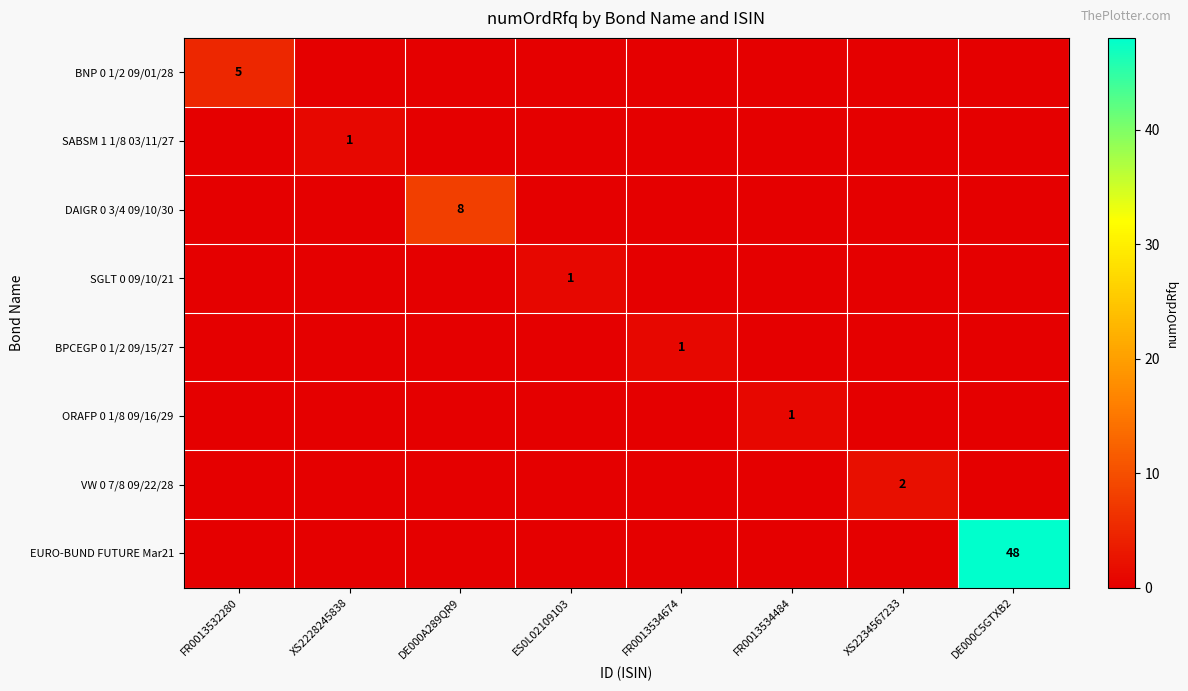

Is it true that VW 0 7/8 09/22/28 equals 2 at XS2234567233?

True